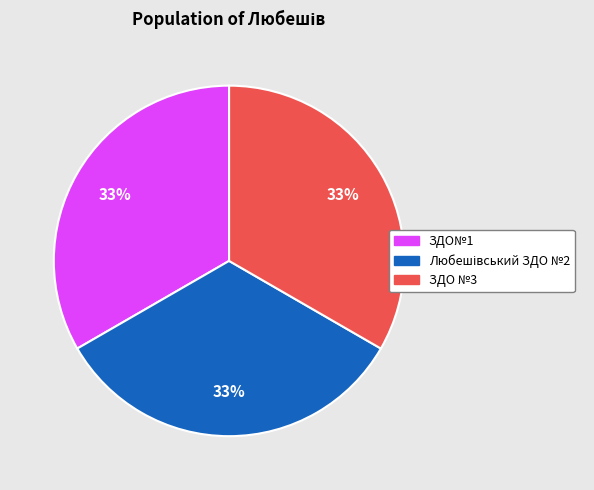

Approximately how many times larger is the value at ЗДО №3 compared to ЗДО№1?

1.0